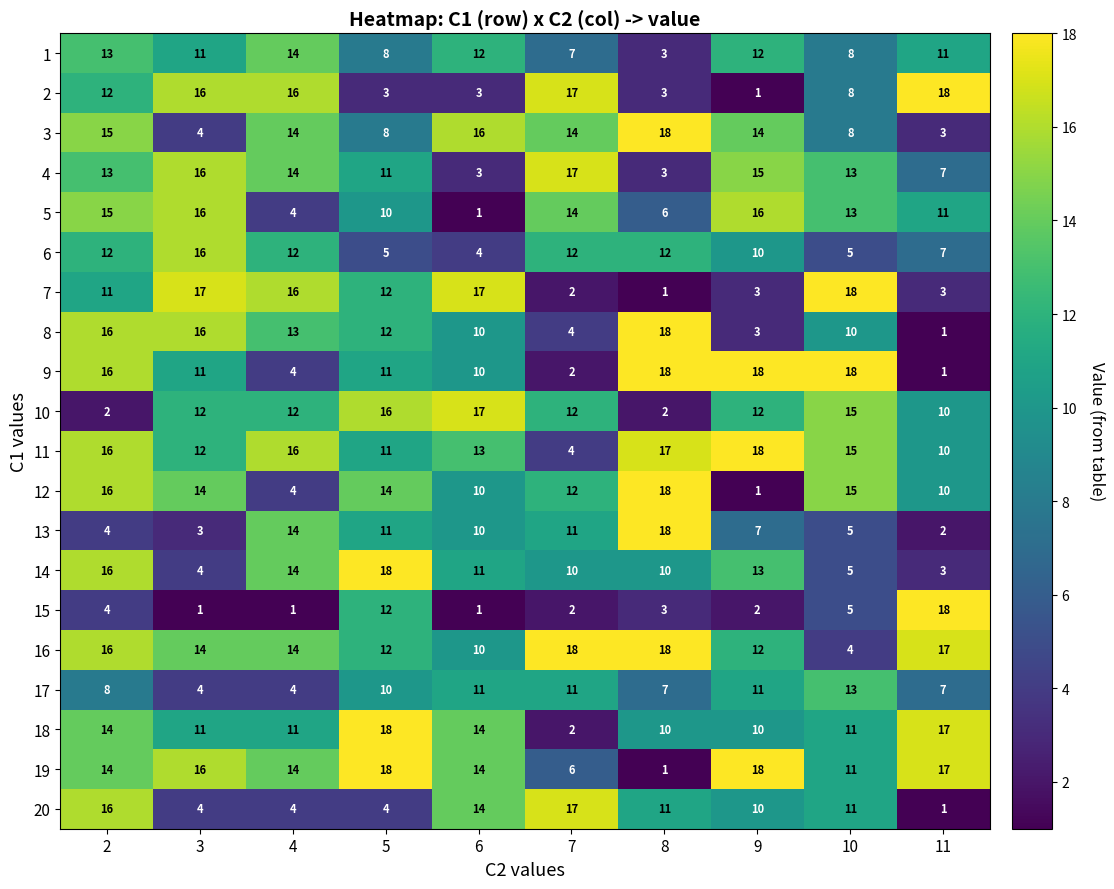

What is the sum of all 7 values?

100